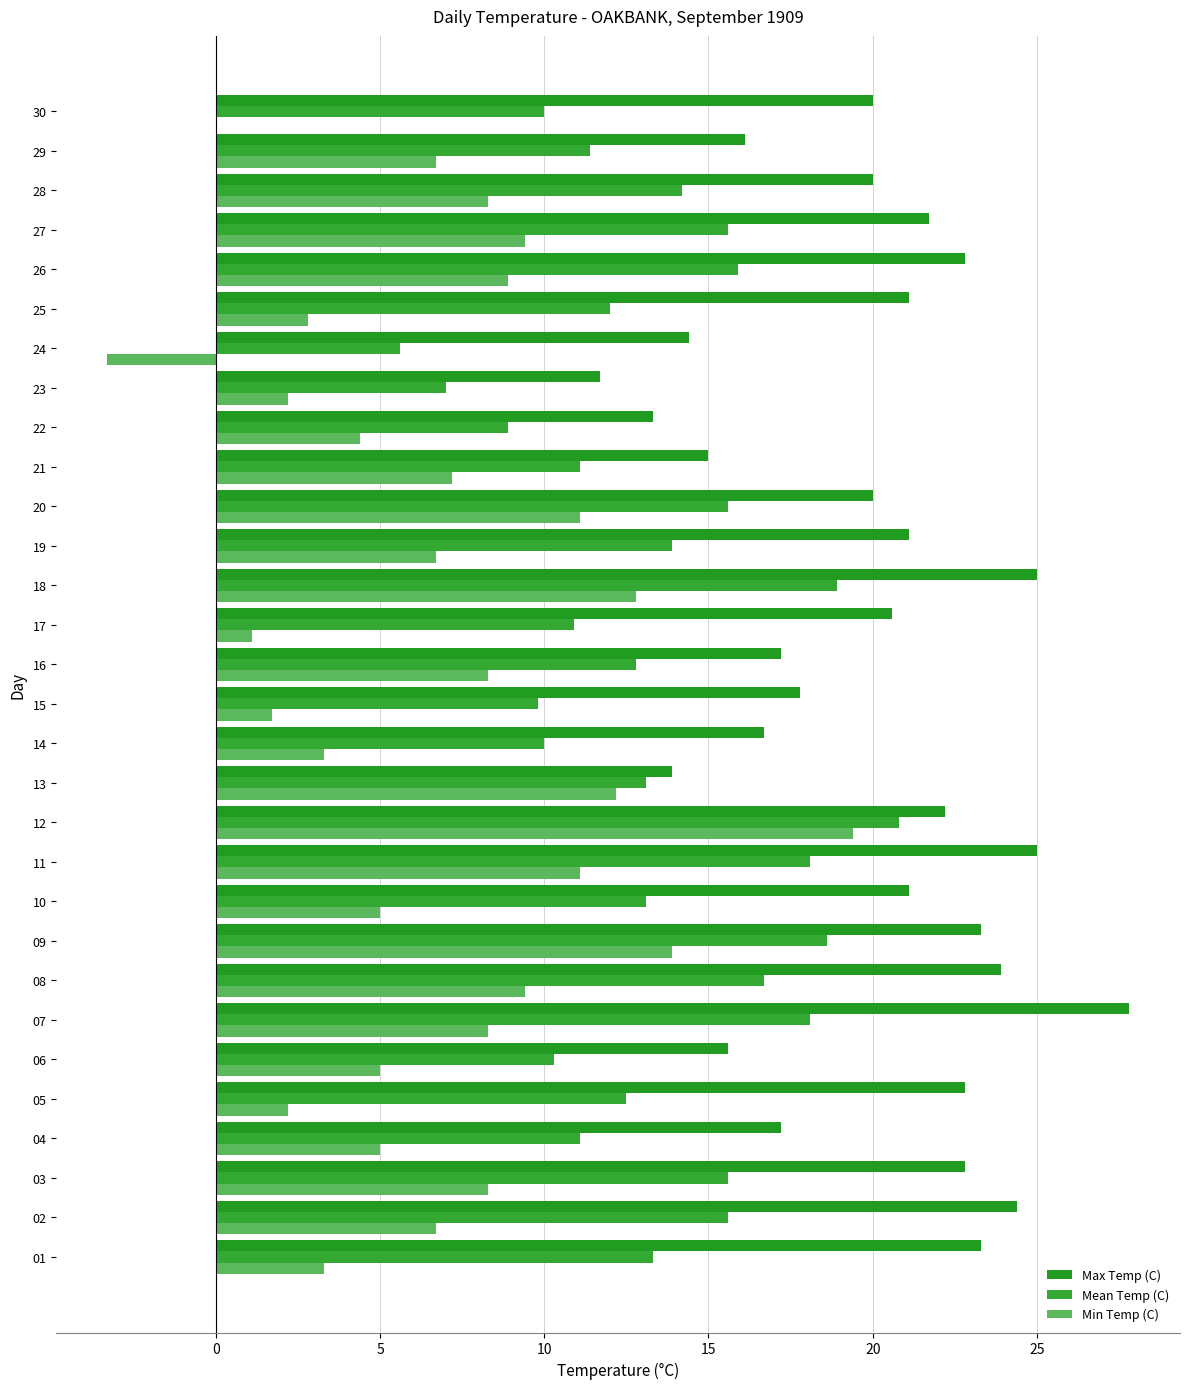

What is the total value across all series at 27?

46.7